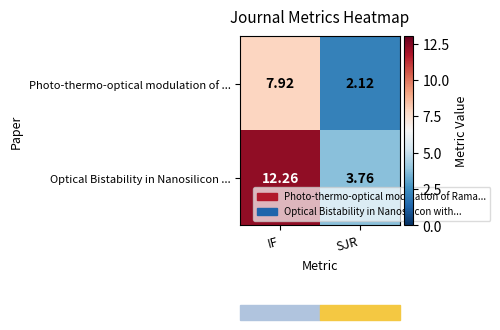

At which category is the sum across all series the highest?

IF